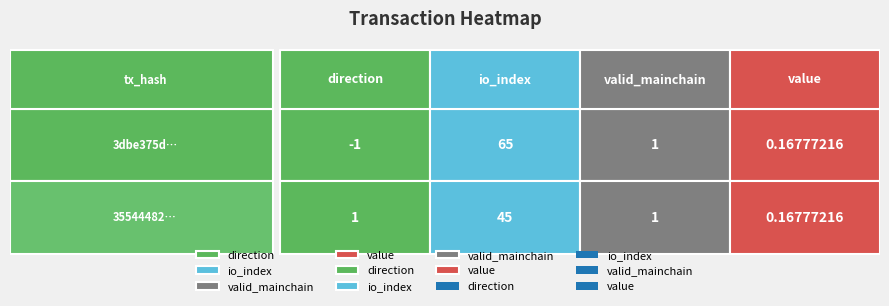

What is the highest value of the 35544482… series?

45.0